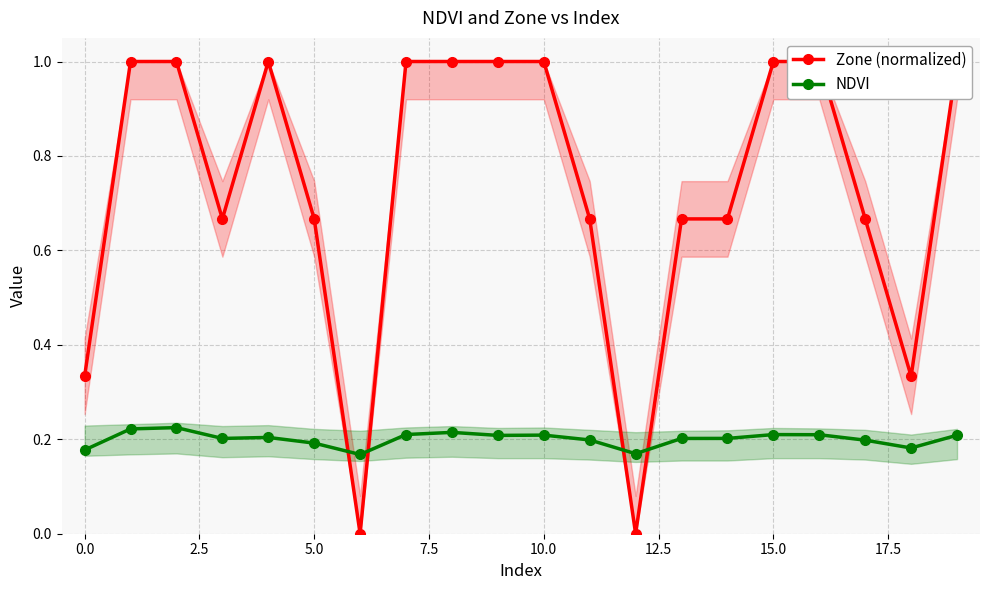

What is the highest value of the NDVI series?

0.2